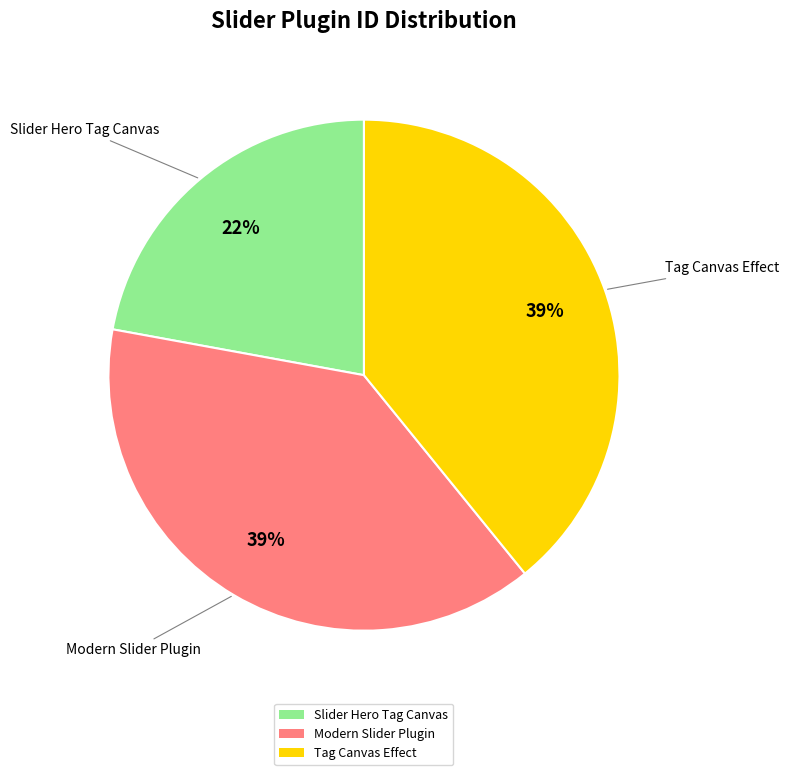

Which category has the smallest portion of the pie?

Slider Hero Tag Canvas